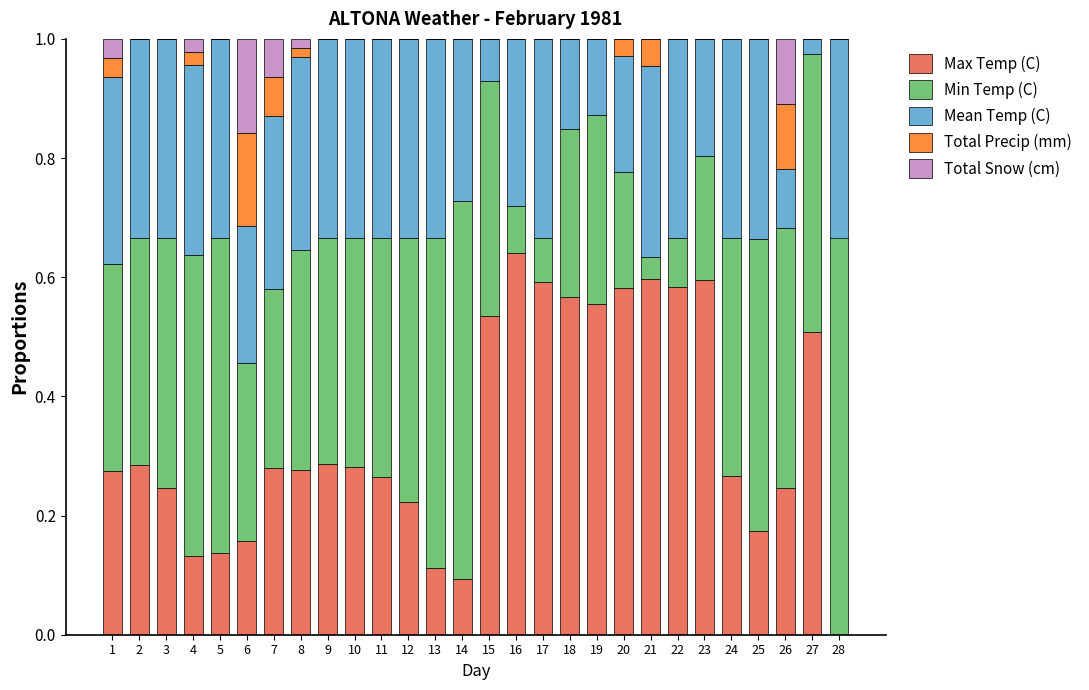

At which label does Max Temp (C) reach its peak?

16